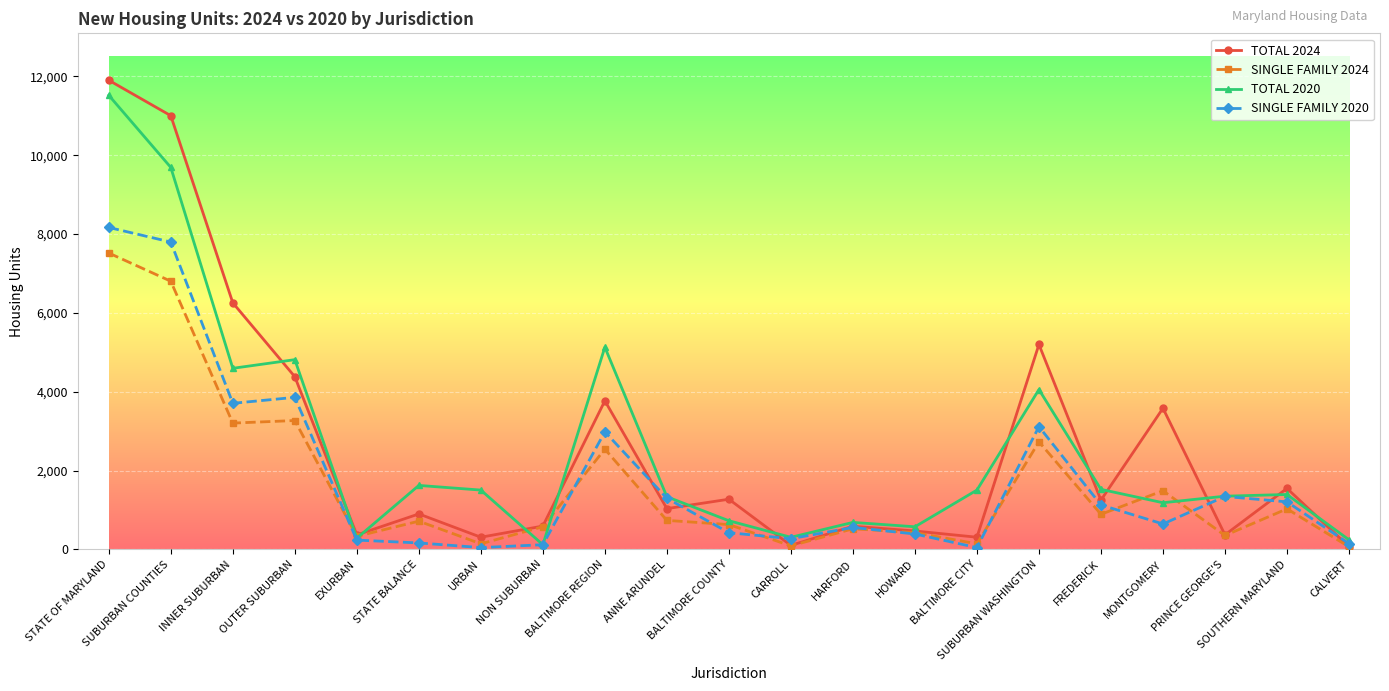

What is the maximum value shown in the chart?

11900